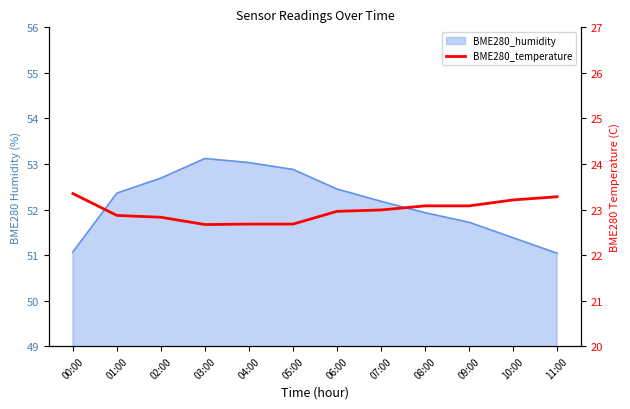

What is the label of the 4th point from the right?

08:00